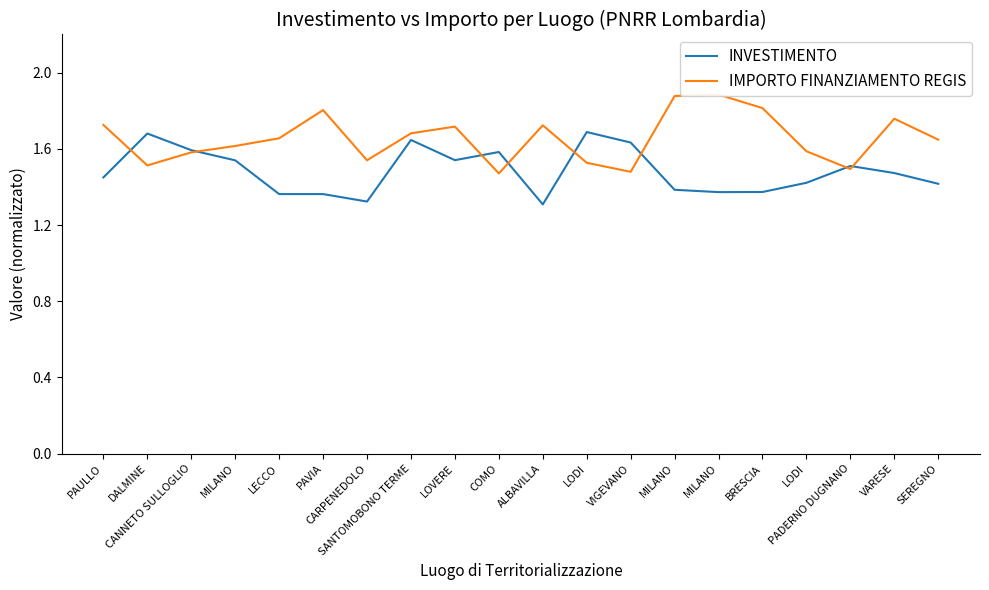

What is the difference between the maximum and minimum values in the IMPORTO FINANZIAMENTO REGIS series?

0.4